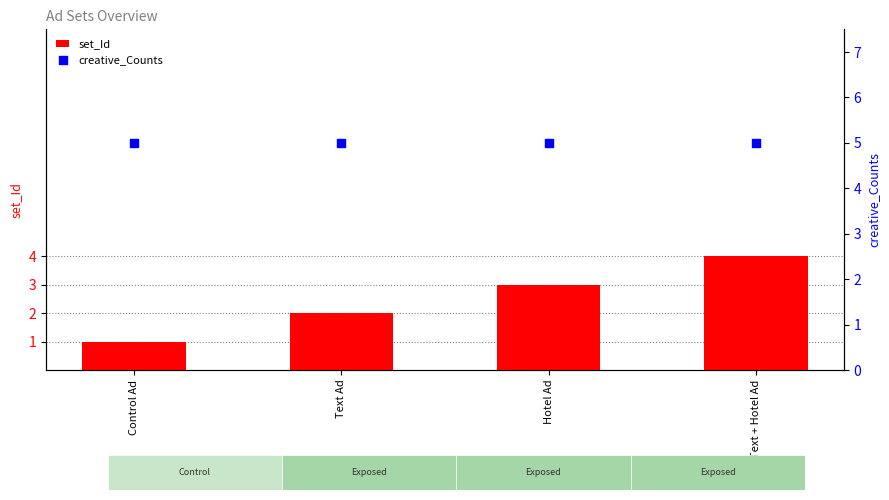

Which series reaches the maximum Y coordinate?

creative_Counts